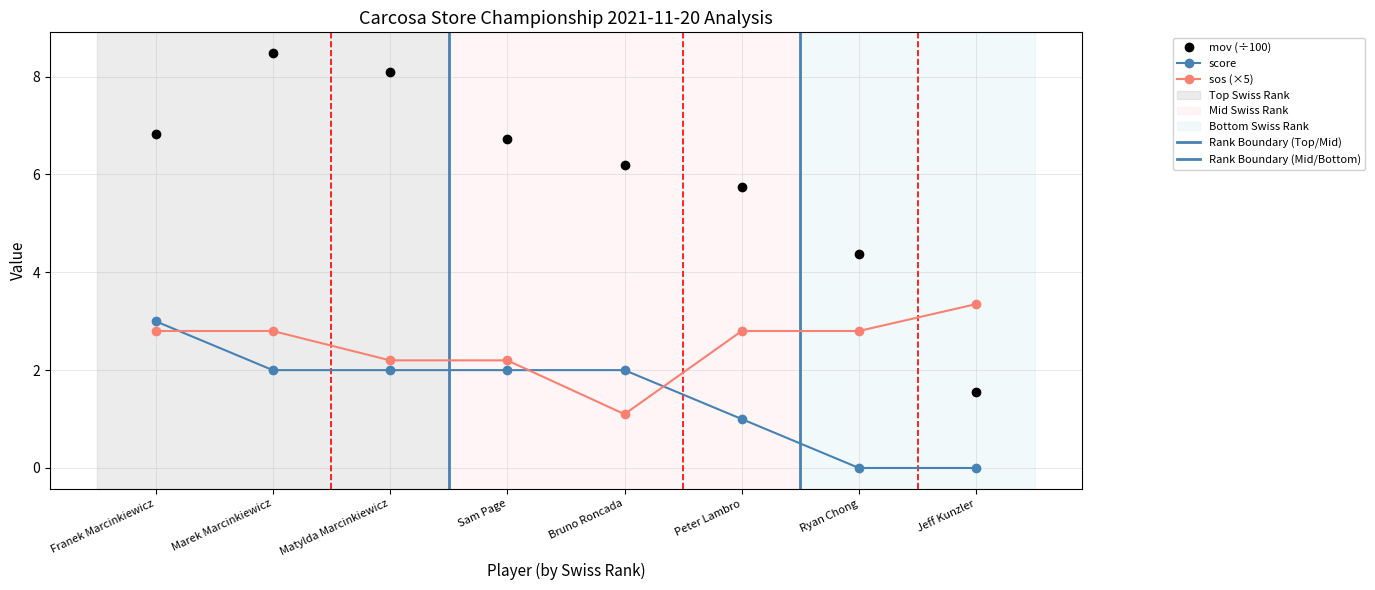

What is the sum of all mov values?

48.0